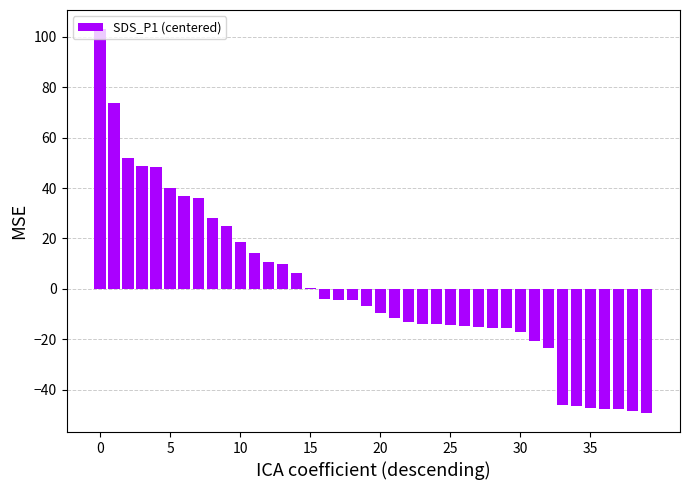

What is the maximum value shown in the chart?

103.1